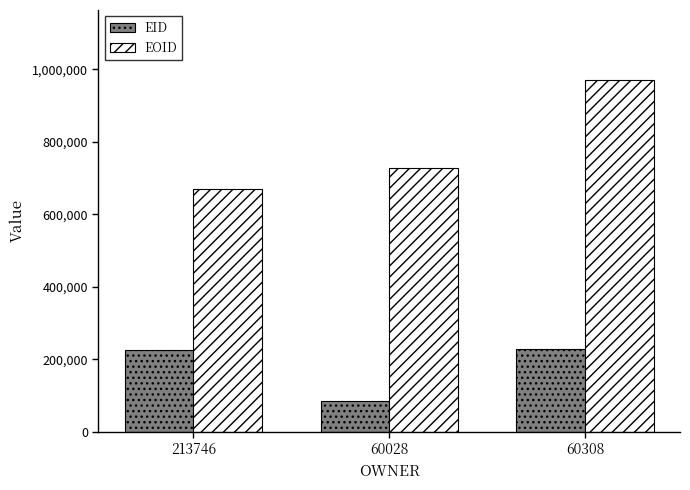

The value of EID at 213746 is 224476. True or false?

True